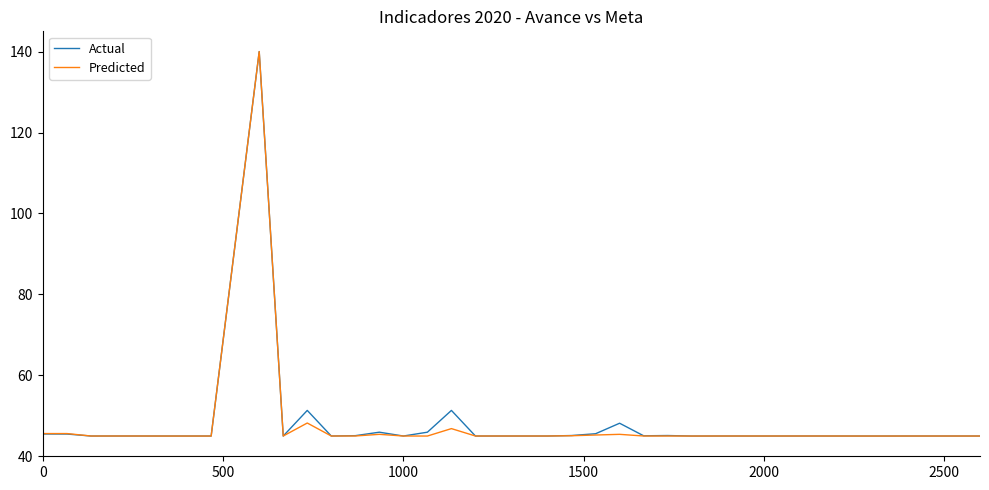

What is the smallest value displayed?

45.0